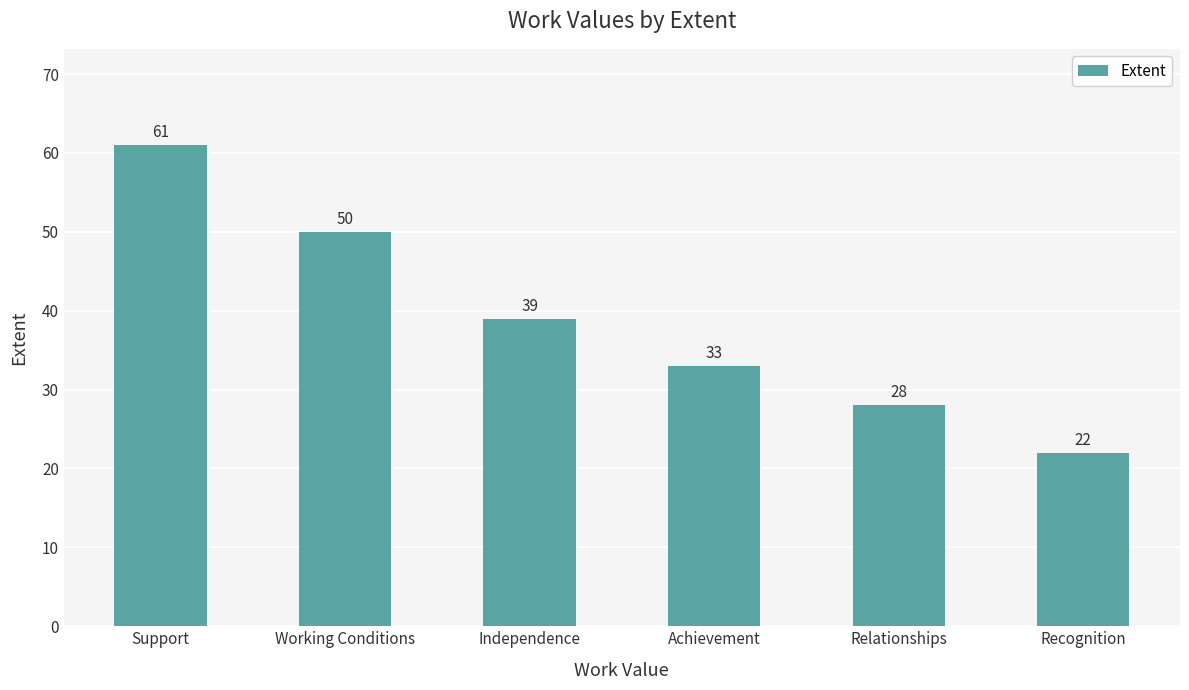

Does the chart contain stacked bars?

No